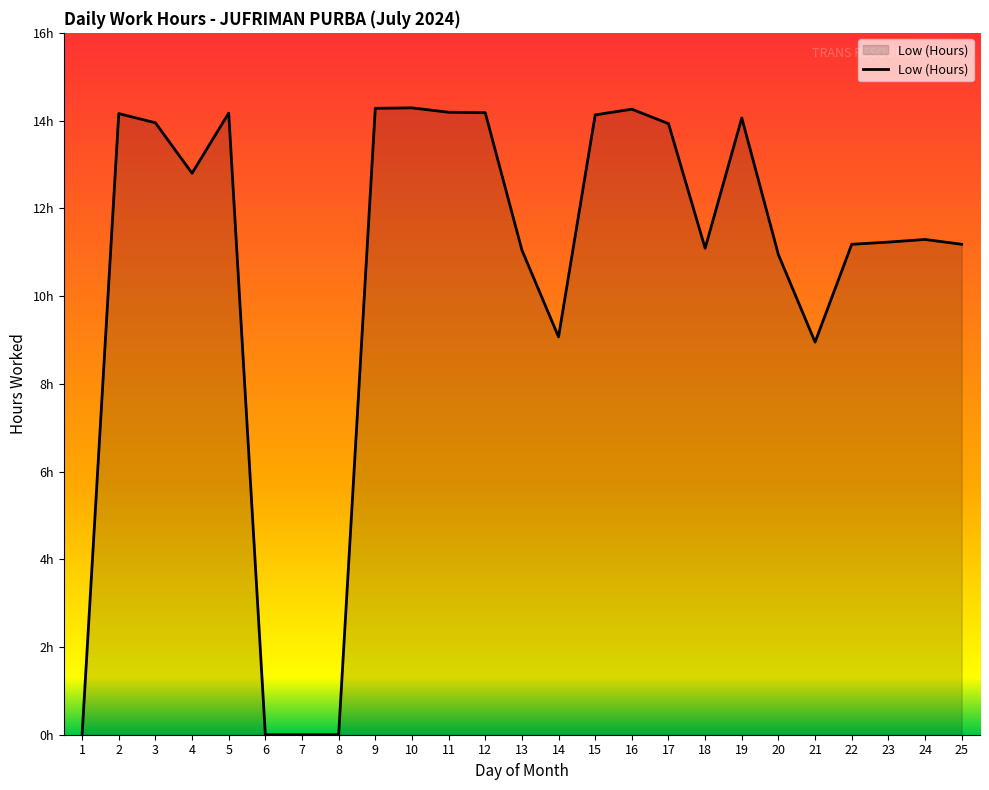

List the labels in order of value, smallest first.

1, 6, 7, 8, 21, 14, 20, 13, 18, 22, 25, 23, 24, 4, 17, 3, 19, 15, 2, 5, 12, 11, 16, 9, 10